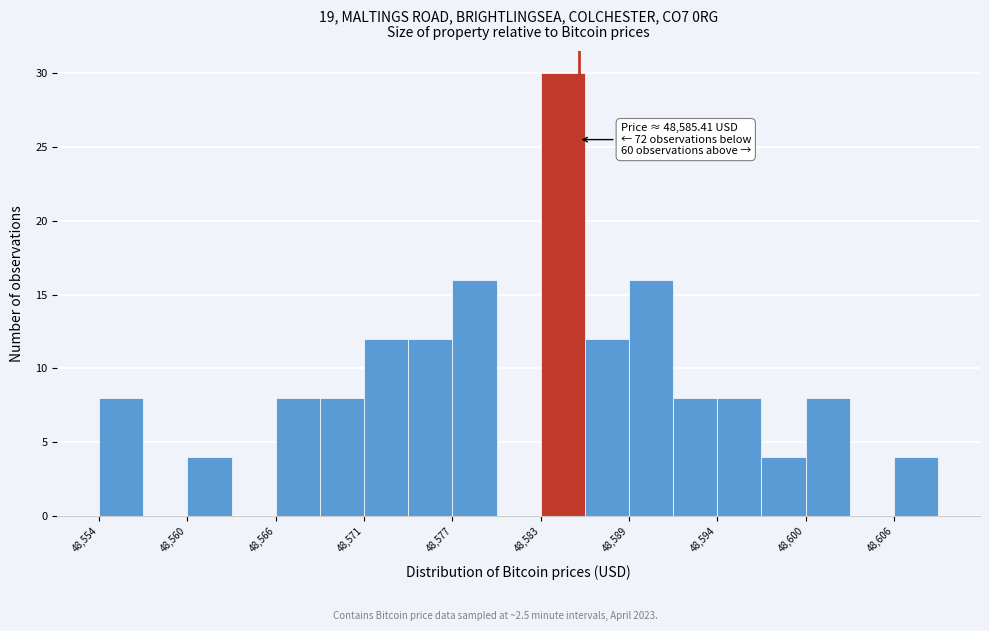

Around what value on the x-axis is the tallest bar? Give the approximate position of its centre, as read against the axis.

48584